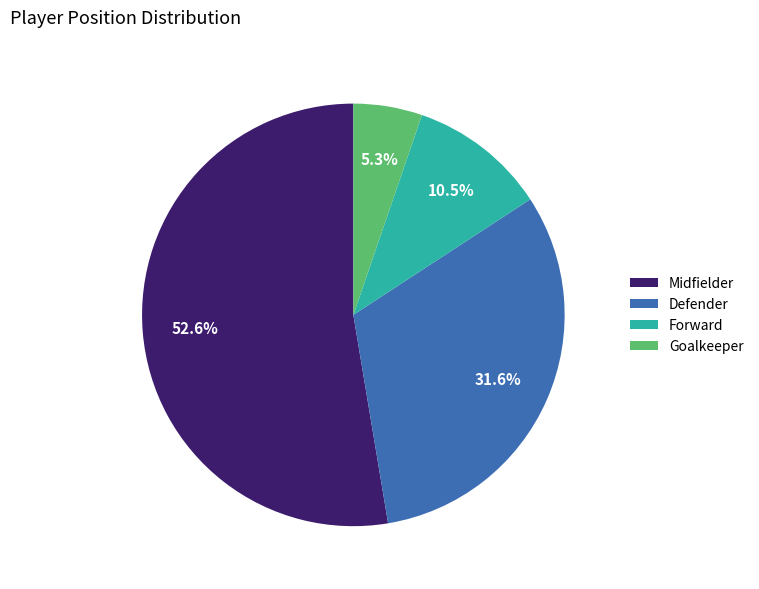

What percentage is the Midfielder slice, to the nearest percent?

53%